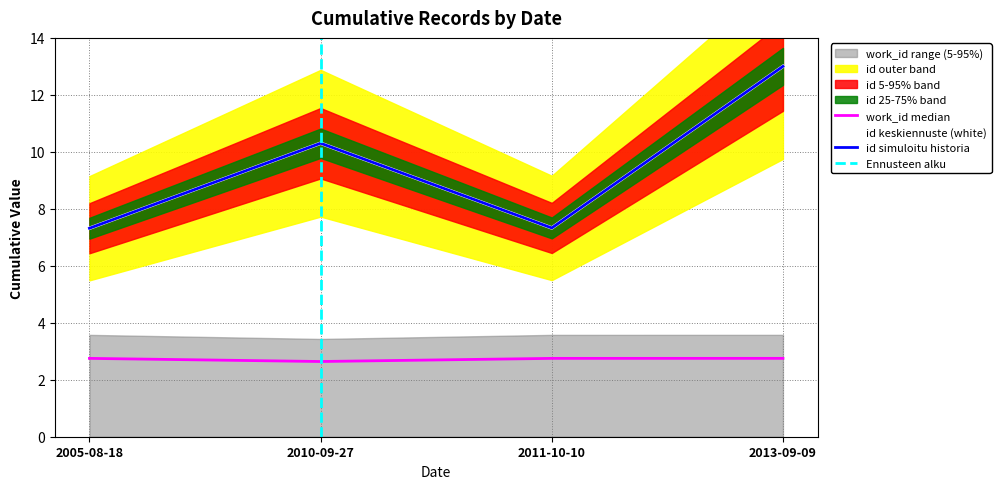

The work_id series shows 3.5 at 2010-09-27. True or false?

False